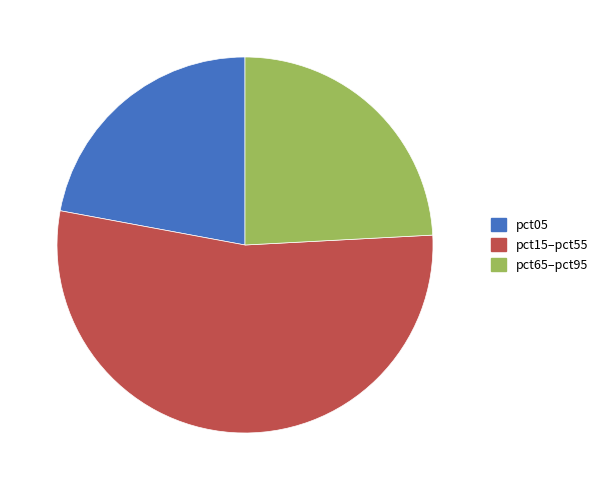

Is it true that pct05 is 31% of the pie?

False